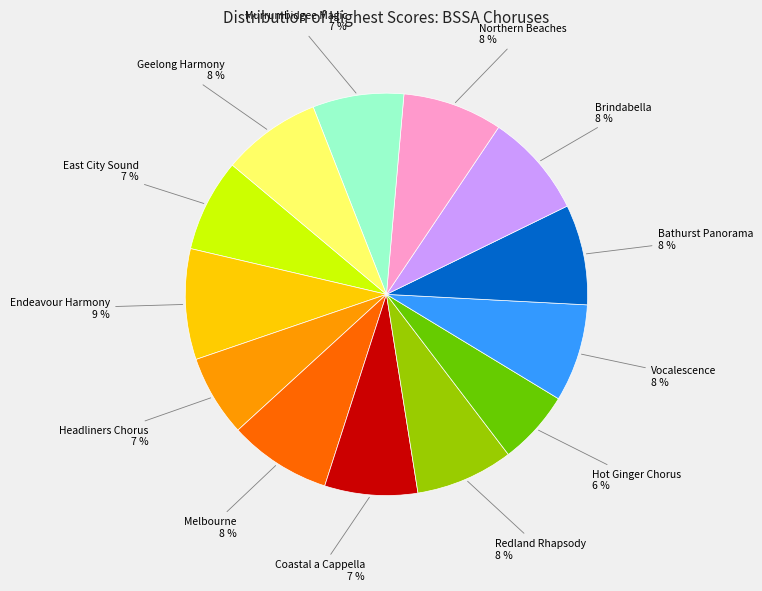

Is Endeavour Harmony the majority of the pie?

No